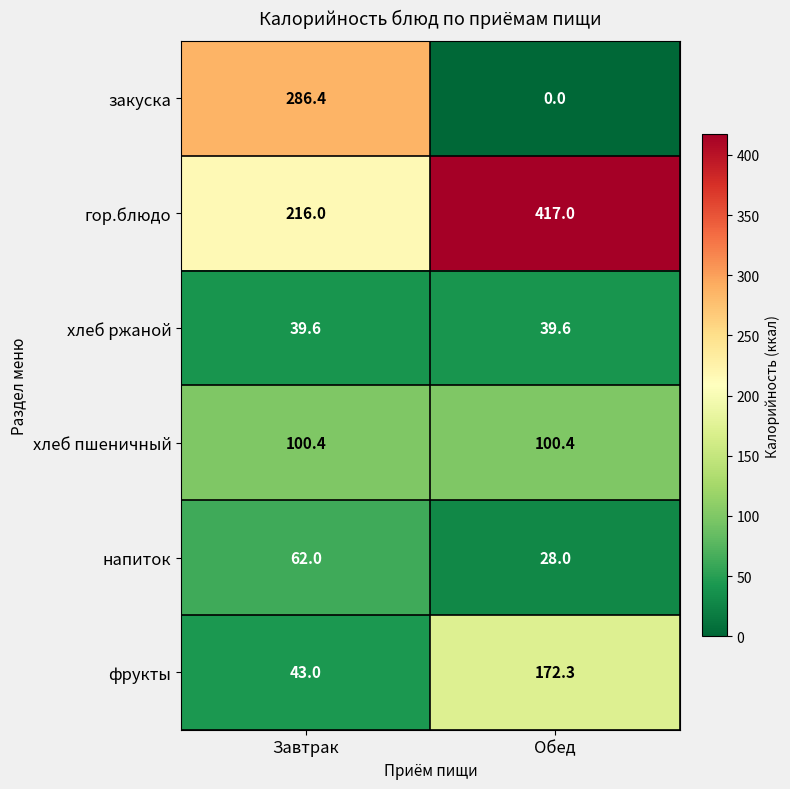

What is the sum of the хлеб ржаной values at Завтрак and Обед?

79.2